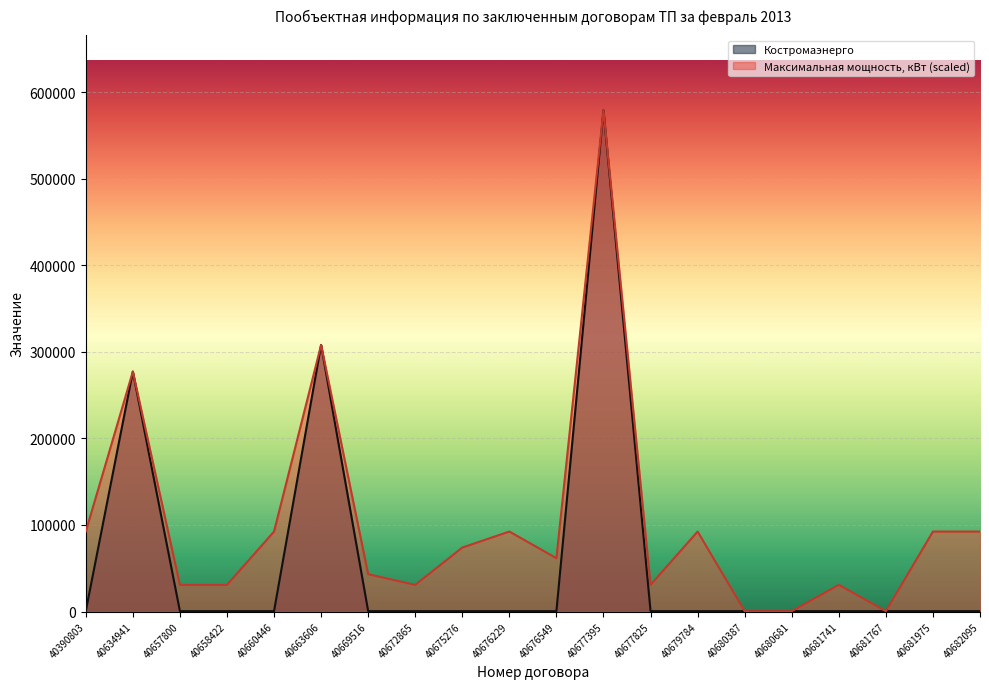

The value of Костромаэнерго at 40675276 is 802.2. True or false?

False